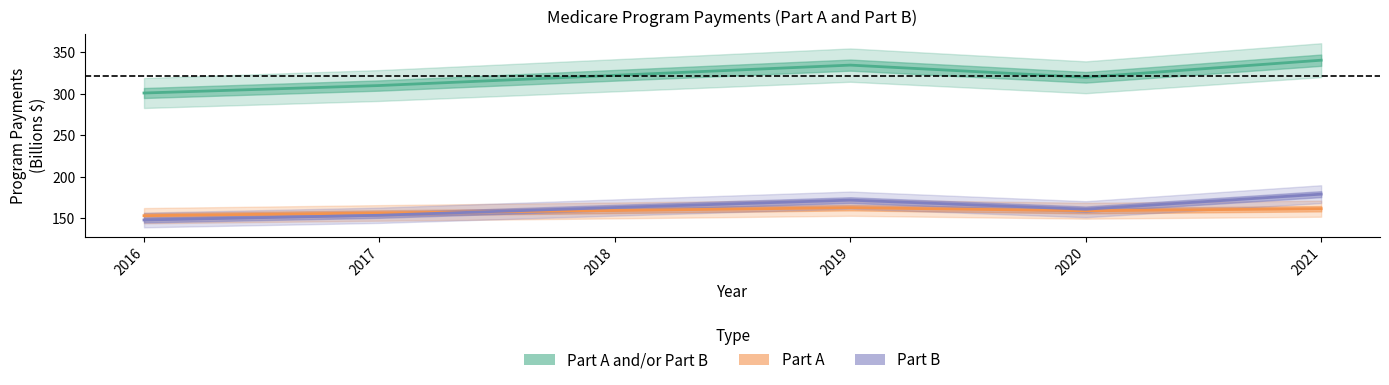

What is the difference between the second highest and second lowest values in the Part A series?

5.1